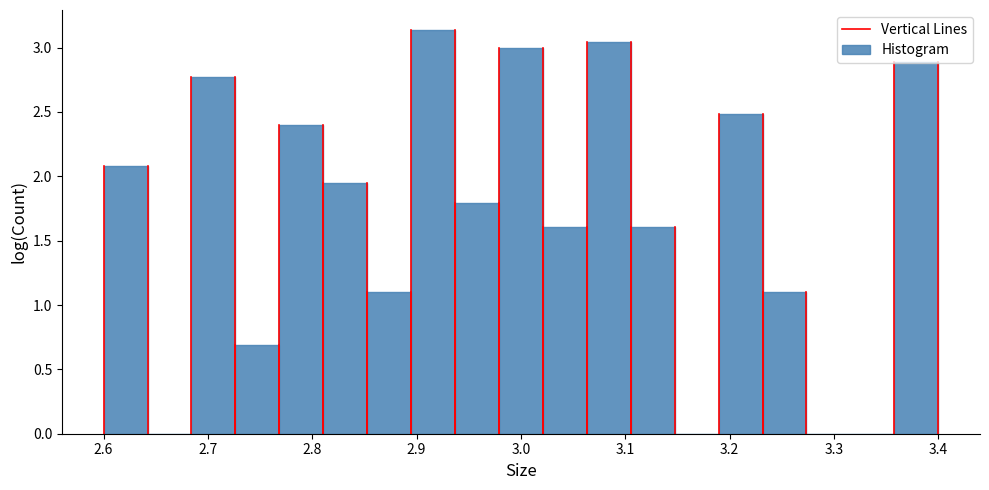

Reading left to right, list every bar in this chart as the range it spans on the x-axis followed by its height. Neither the bar edges nor the heights are printed on the chart, so give them approximately, as read against the axes.

2.60 to 2.64: 2.10
2.64 to 2.68: 0
2.68 to 2.73: 2.75
2.73 to 2.77: 0.70
2.77 to 2.81: 2.40
2.81 to 2.85: 1.95
2.85 to 2.89: 1.10
2.89 to 2.94: 3.15
2.94 to 2.98: 1.80
2.98 to 3.02: 3.00
3.02 to 3.06: 1.60
3.06 to 3.11: 3.05
3.11 to 3.15: 1.60
3.15 to 3.19: 0
3.19 to 3.23: 2.50
3.23 to 3.27: 1.10
3.27 to 3.32: 0
3.32 to 3.36: 0
3.36 to 3.40: 2.90